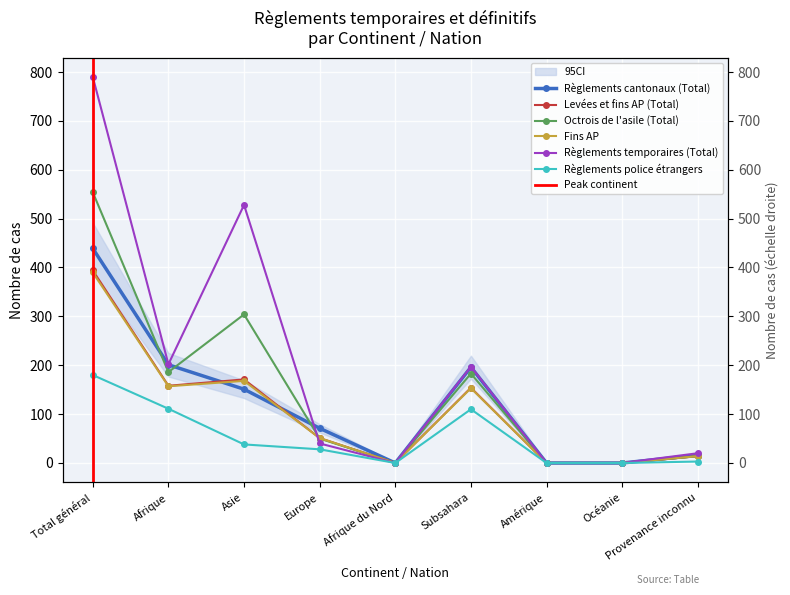

Which has a higher value, Total général or Océanie?

Total général